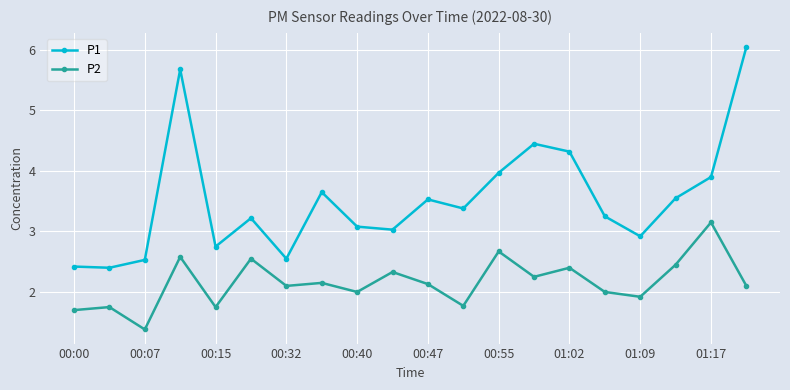

What is the value of the P2 point at the 5th from the left?

1.8